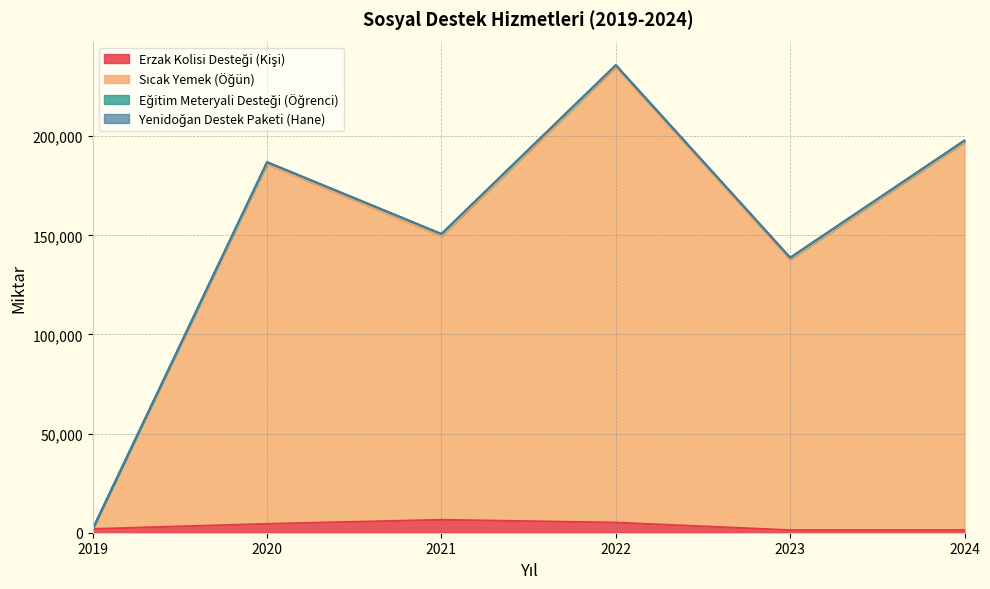

The Erzak Kolisi Desteği (Kişi) series shows 7584 at 2020. True or false?

False